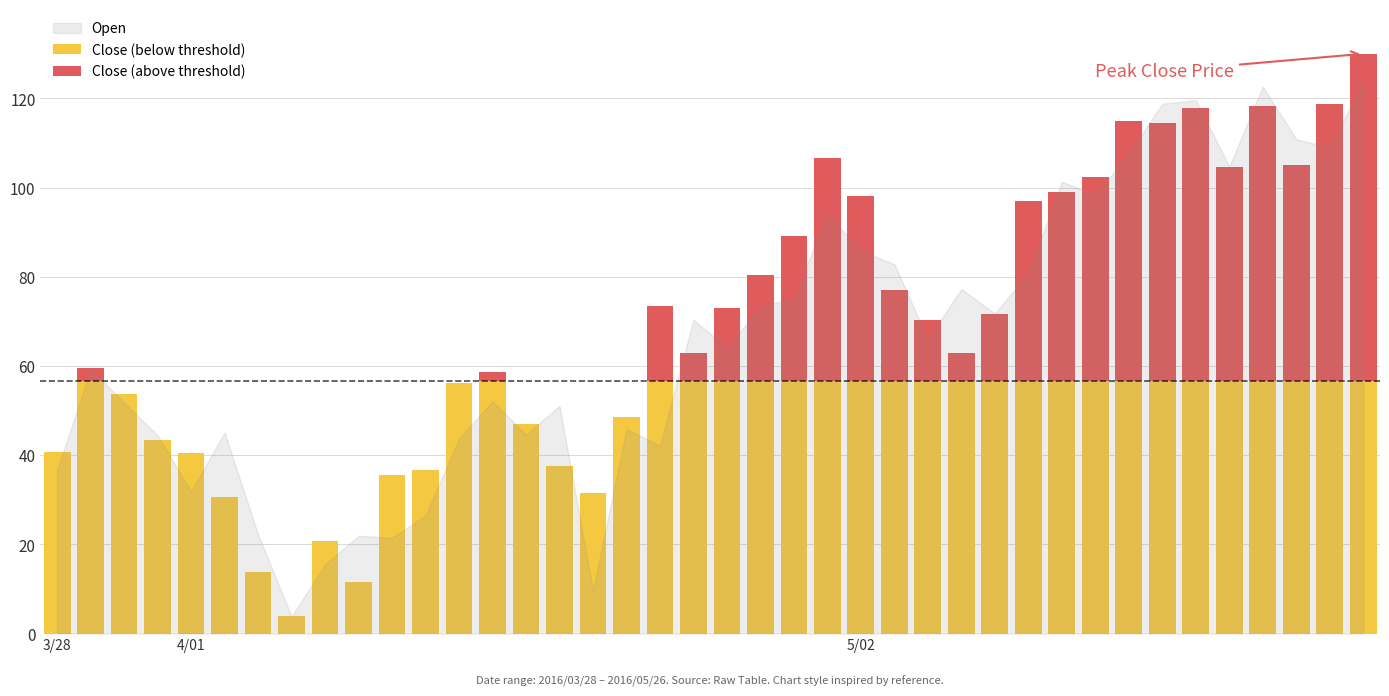

How many data points does each series have?

40